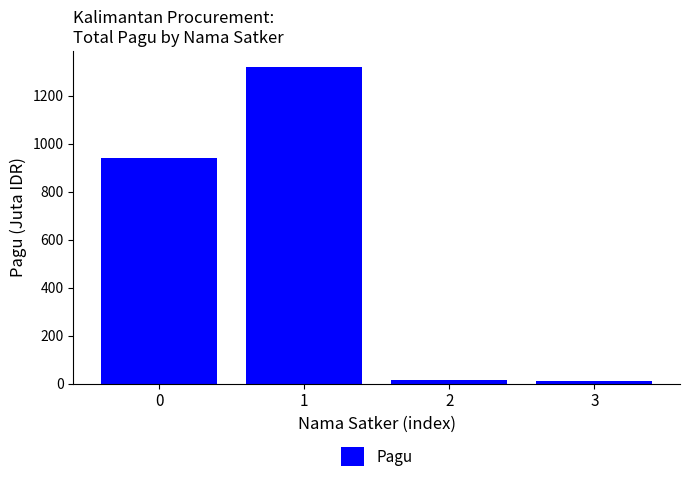

Is it true that the value at 1 is 1321.8?

True